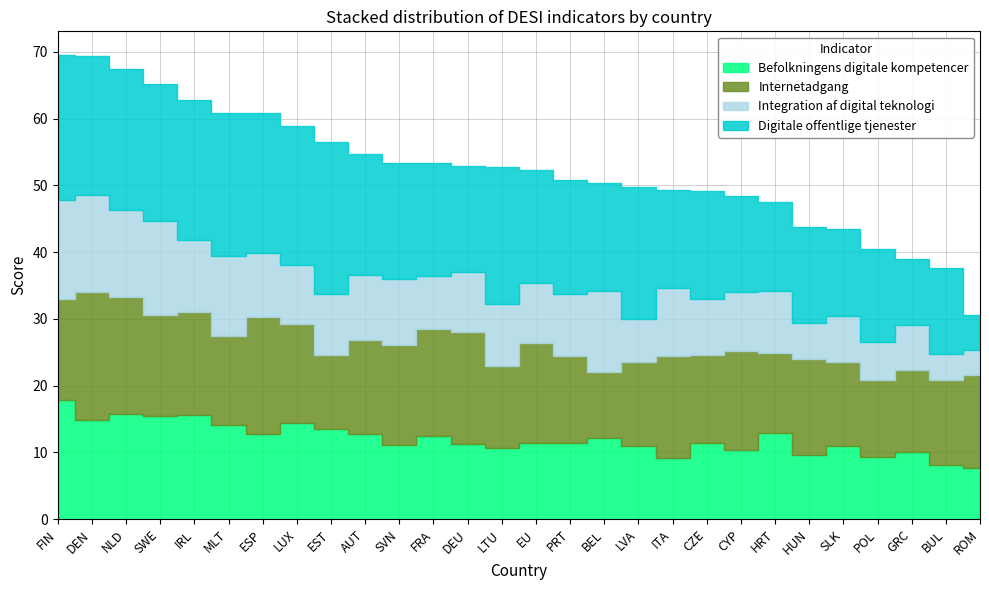

List the labels in order of Digitale offentlige tjenester value, smallest first.

ROM, GRC, BUL, SLK, HRT, POL, HUN, CYP, ITA, DEU, CZE, BEL, EU, FRA, PRT, SVN, AUT, LVA, LTU, SWE, DEN, LUX, IRL, ESP, NLD, MLT, FIN, EST